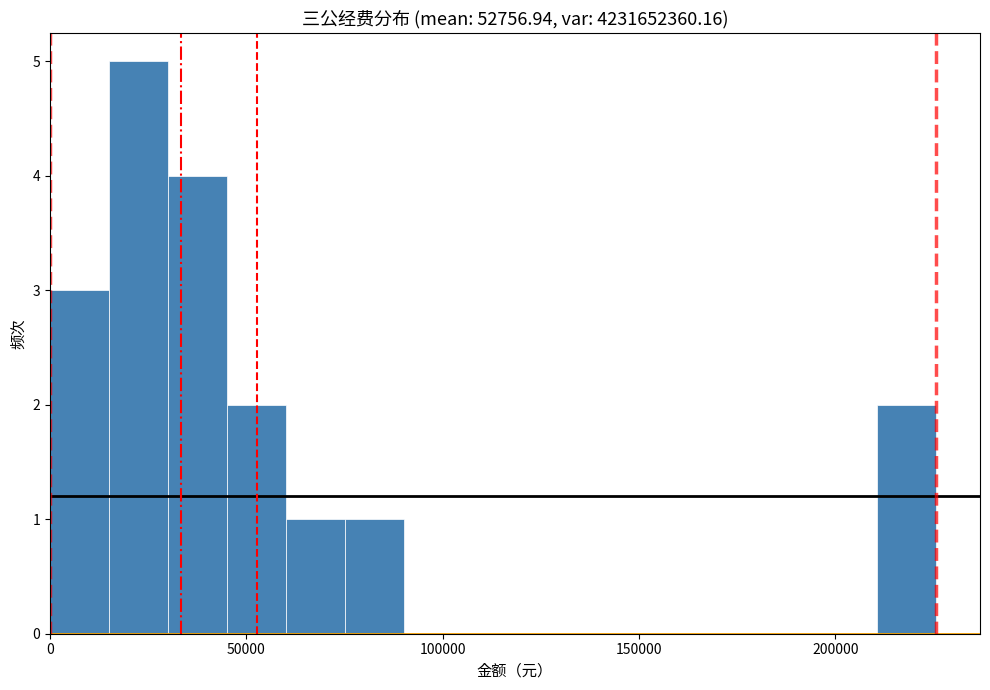

Read against the x-axis, roughly where is the centre of the tallest bar?

25000